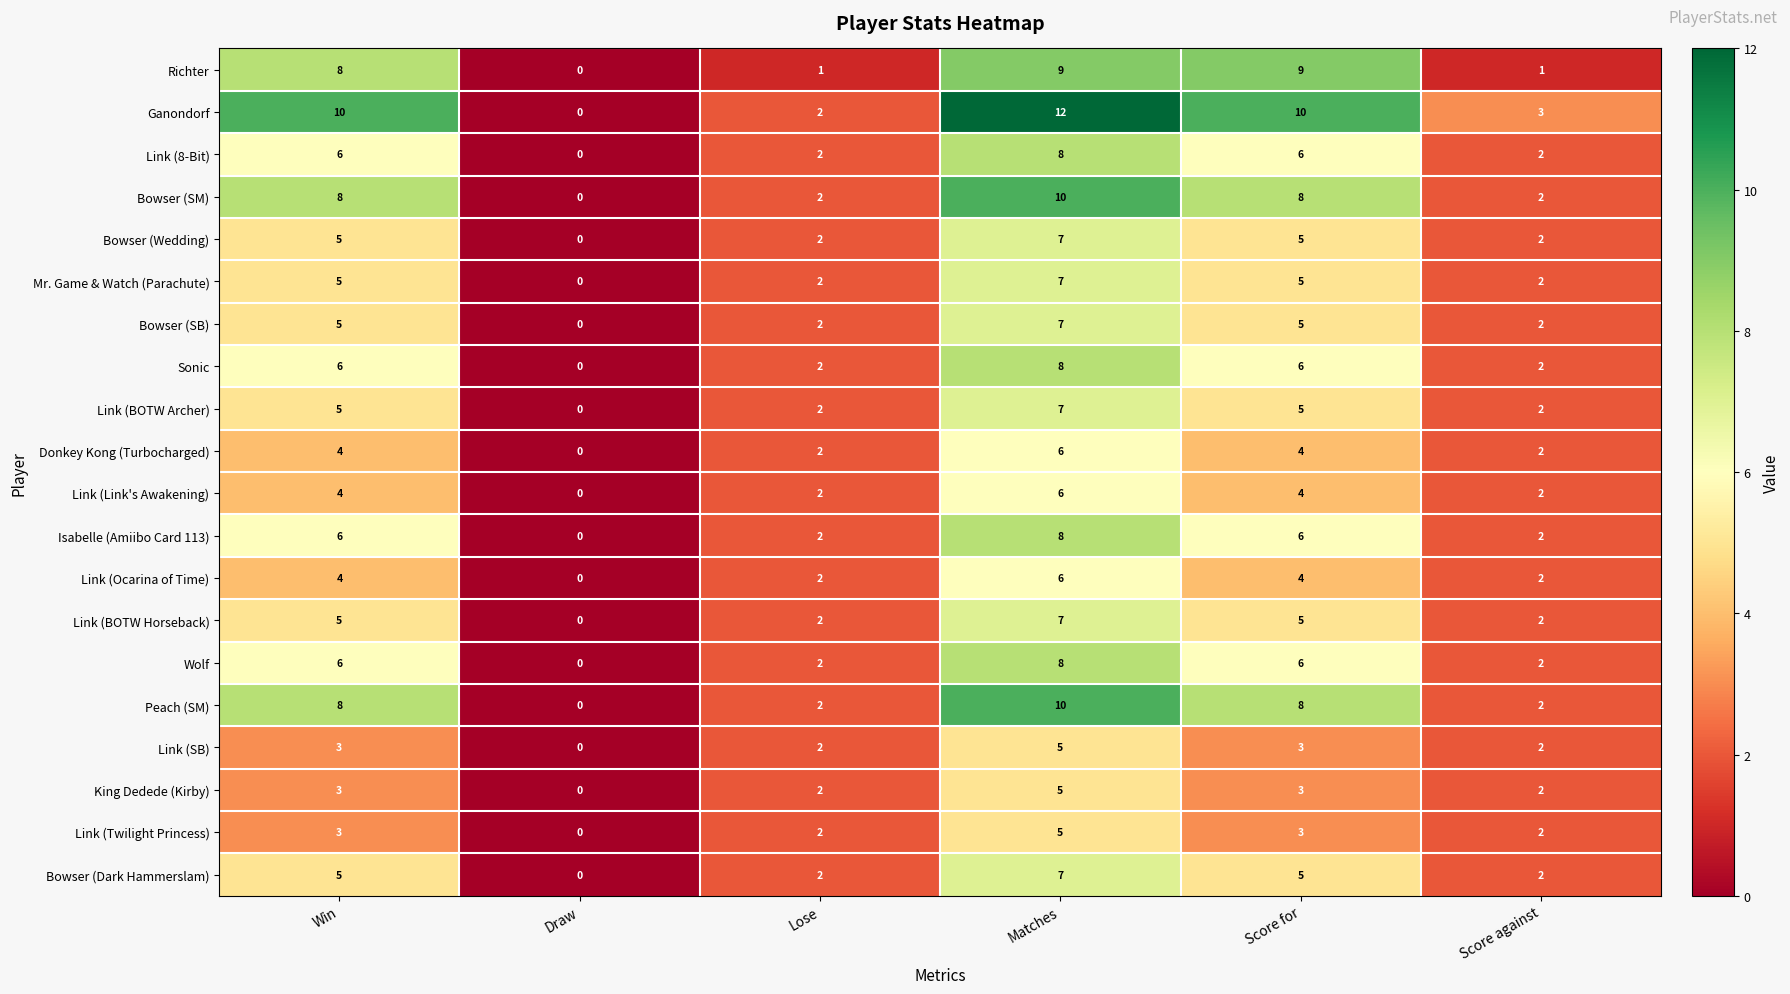

How many values in the Link (BOTW Archer) series are below 5?

3